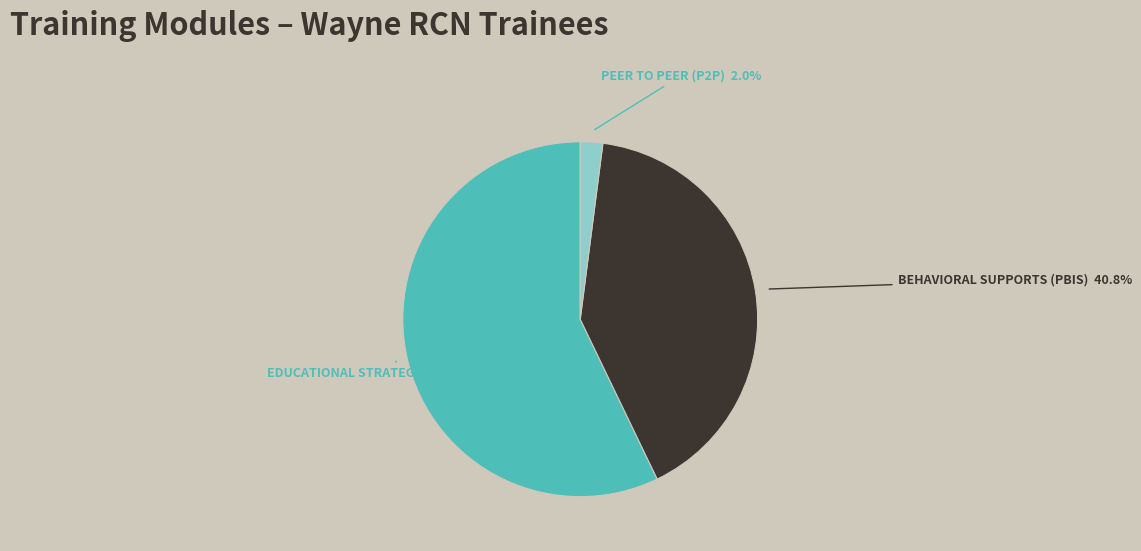

Count the number of slices in the pie.

3